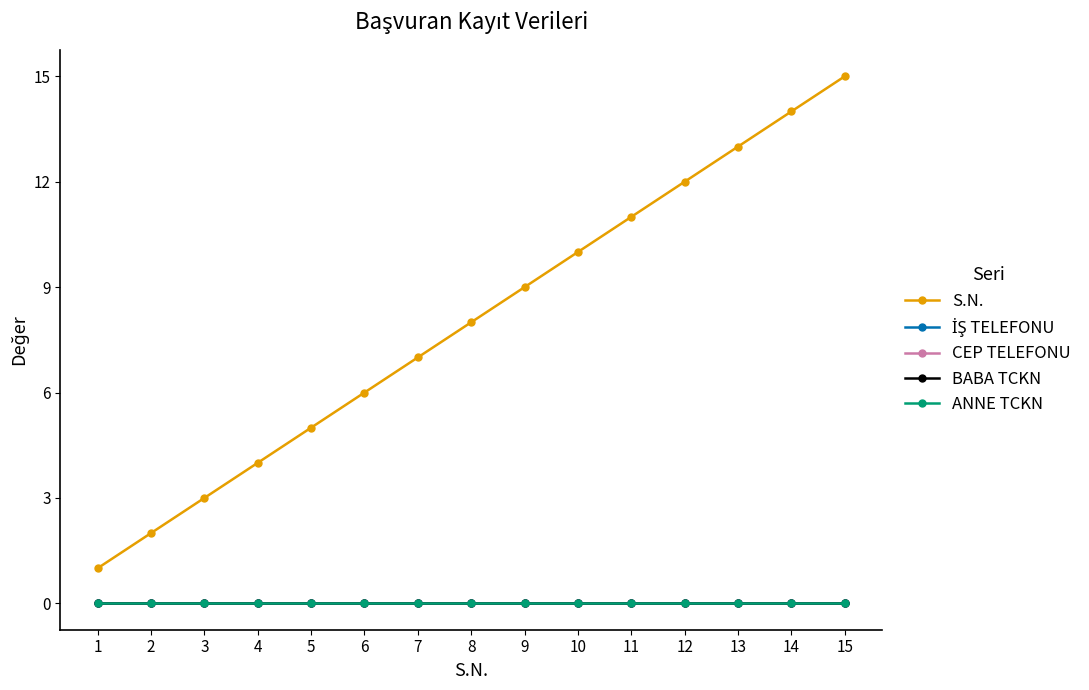

True or false: İŞ TELEFONU and S.N. cross at least once.

False